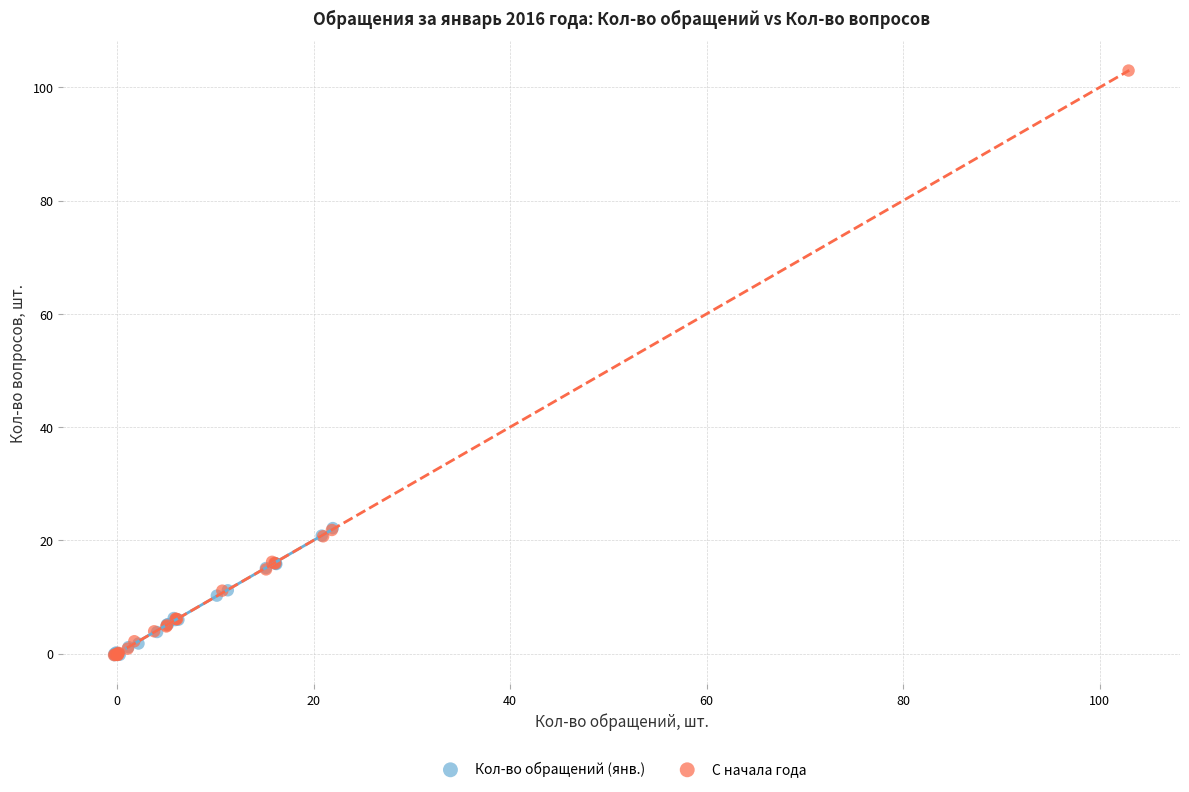

Which series has the widest spread of Y values?

С начала года